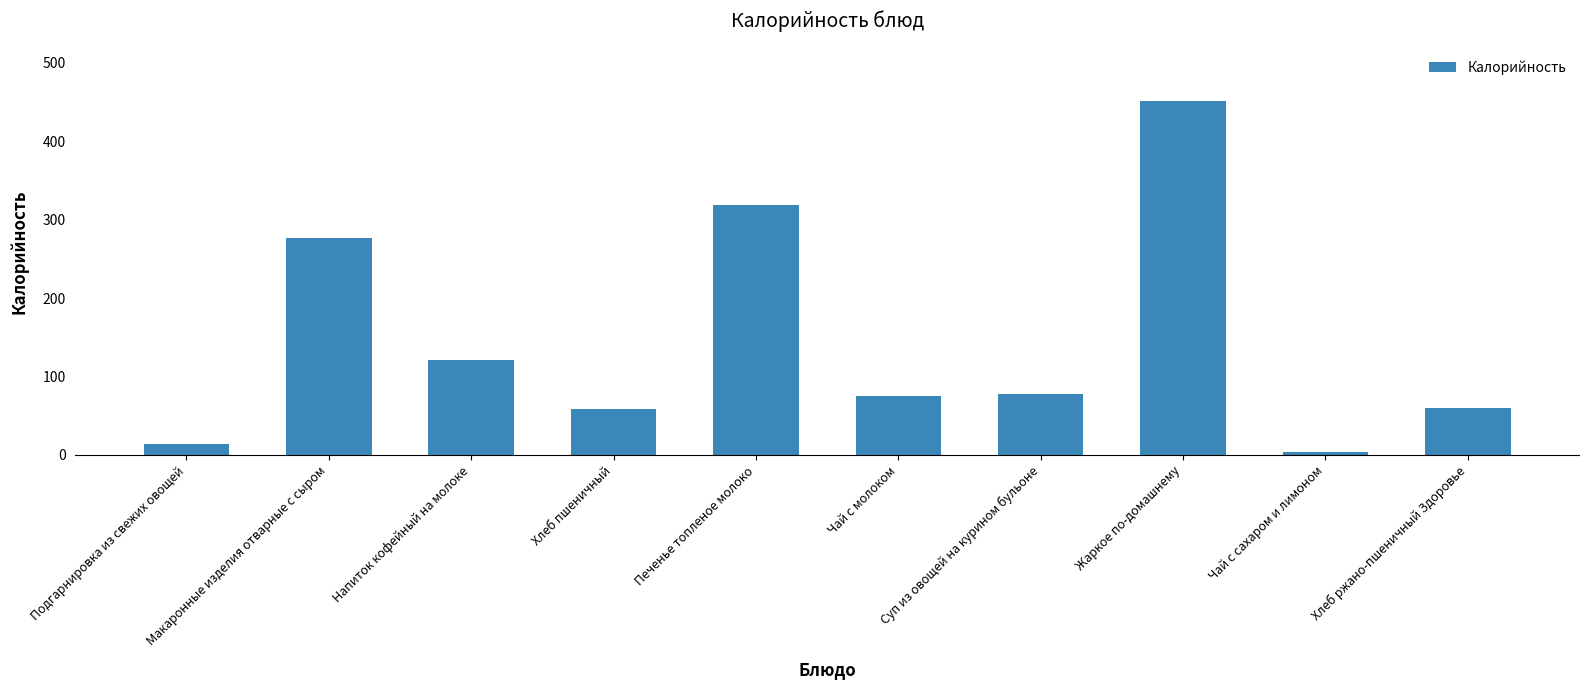

How many values are below 77?

5